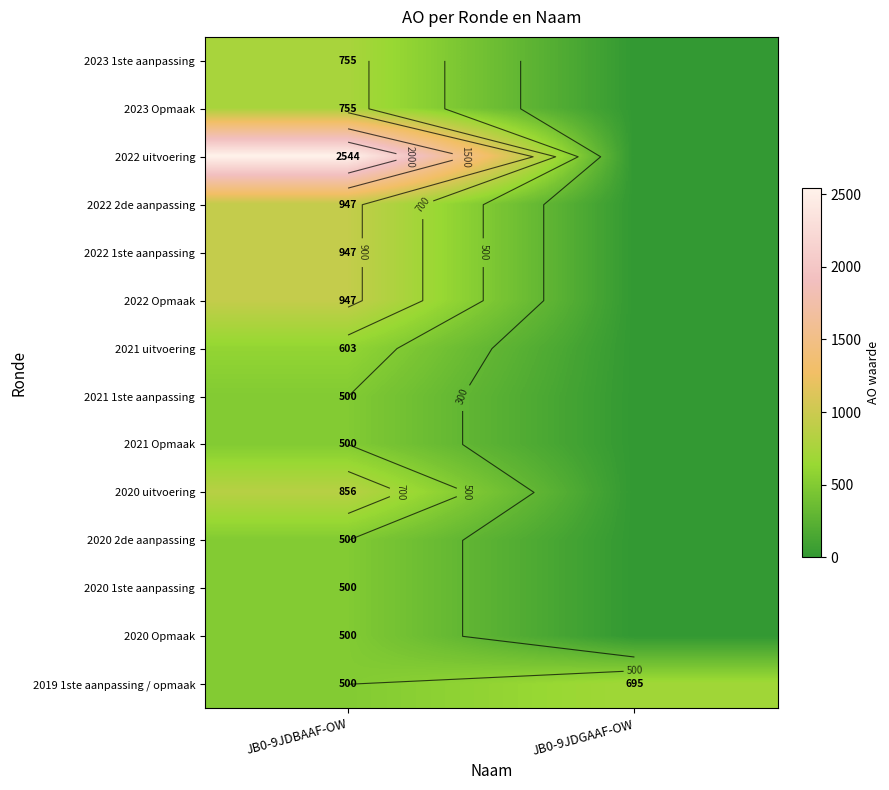

Which has a higher value, JB0-9JDBAAF-OW or JB0-9JDGAAF-OW?

JB0-9JDBAAF-OW